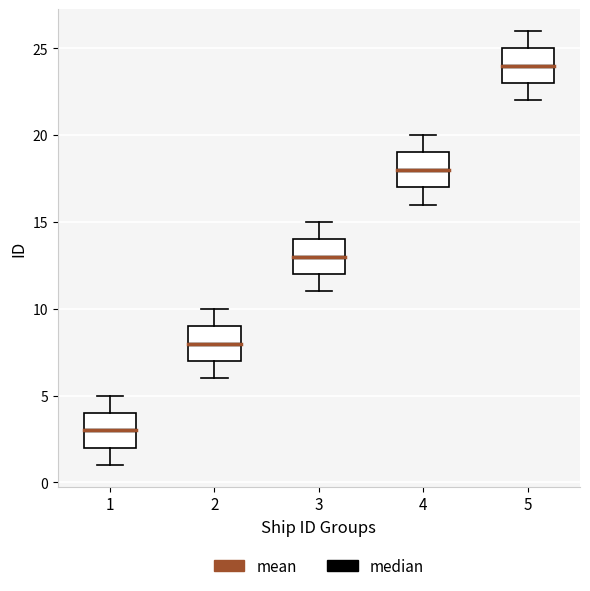

Which box has the lowest median line?

1